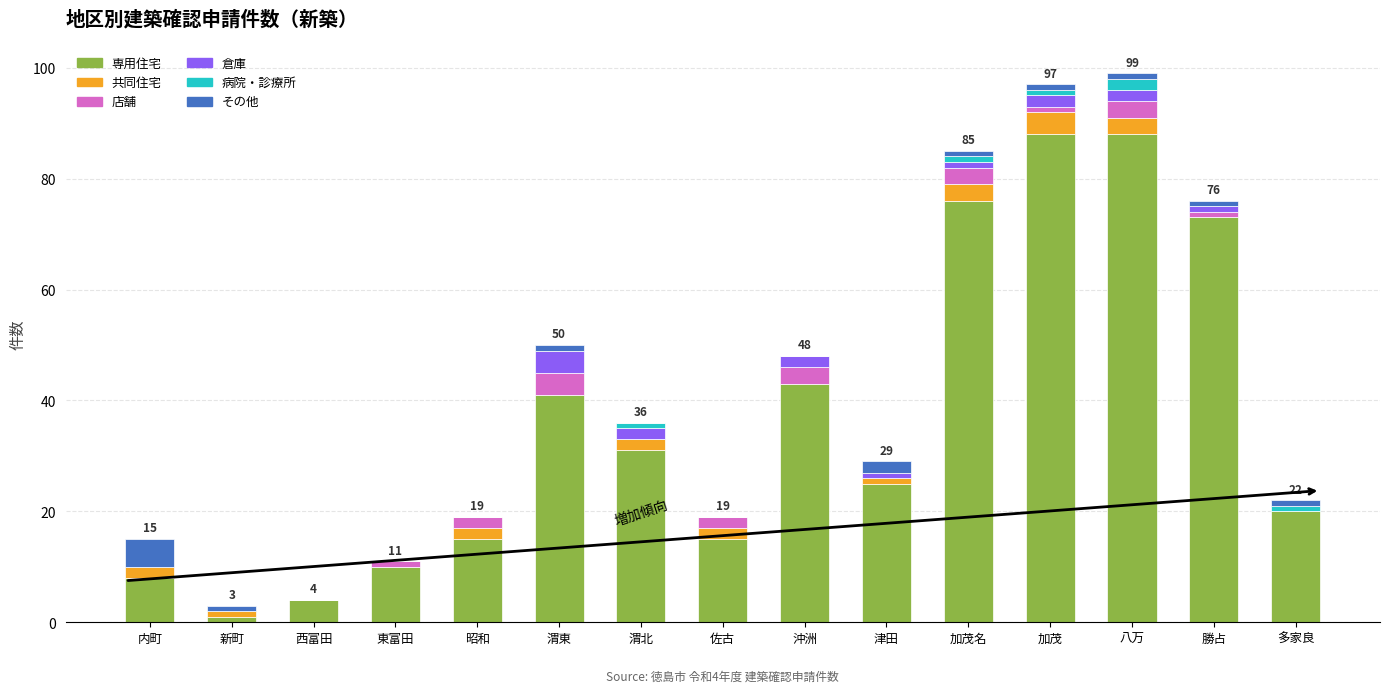

What is the sum of all 専用住宅 values?

538